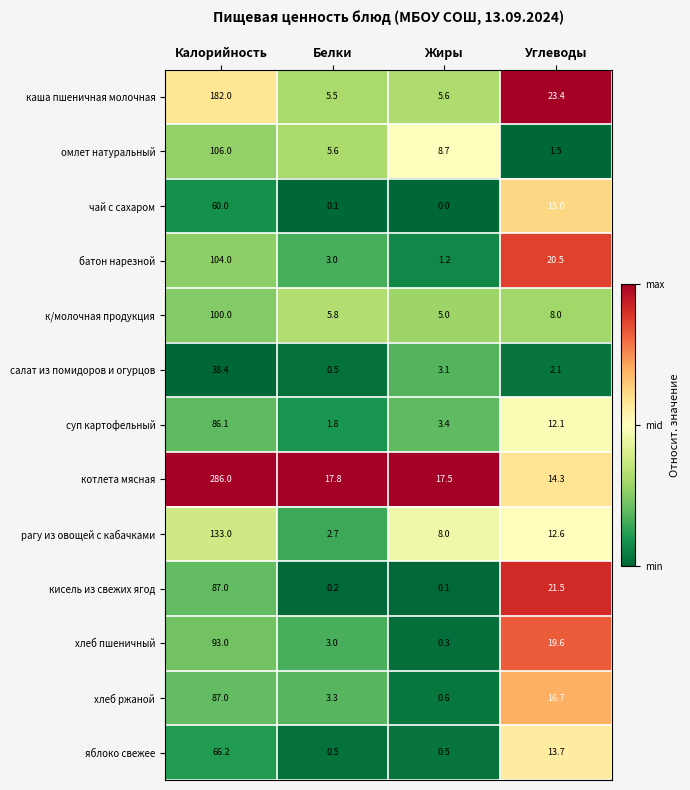

What is the difference between the maximum and second lowest values in the котлета мясная series?

268.5